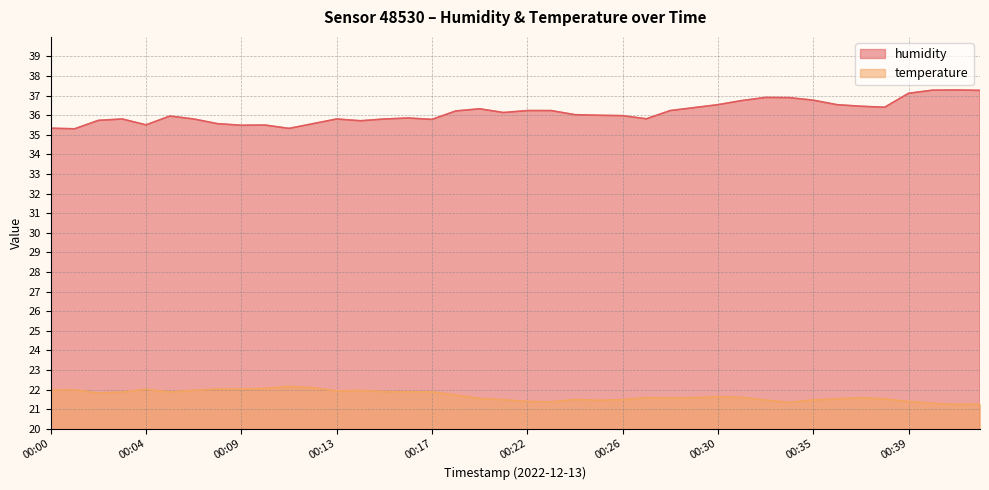

In temperature, how many points are higher than both neighbors (excluding endpoints)?

8